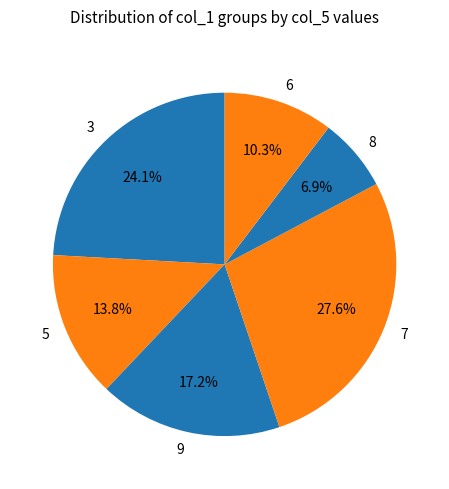

How many segments does this pie chart have?

6